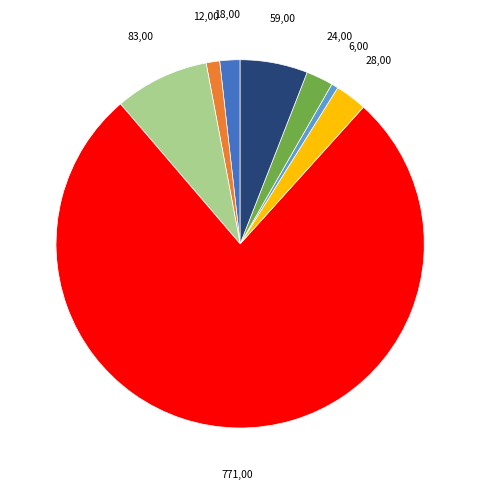

Is there a majority slice in this chart?

Yes